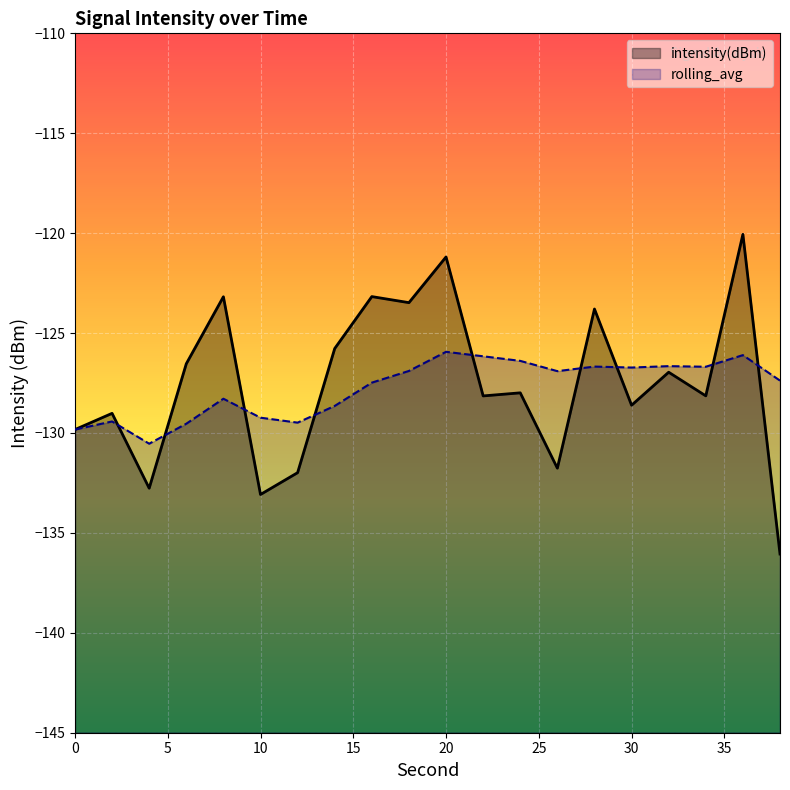

How many values in the rolling_avg series exceed -126?

1